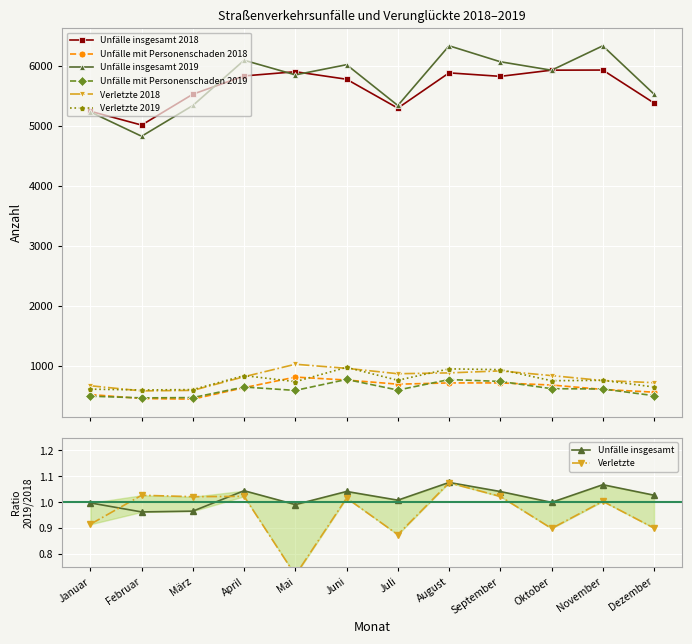

What position from the right is Juni?

7